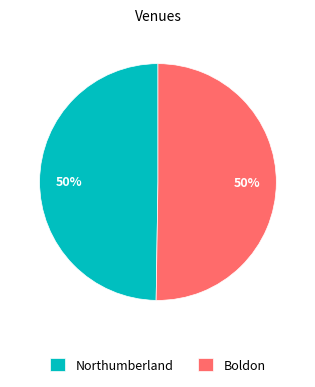

To the nearest percent, what portion does Boldon represent?

50%